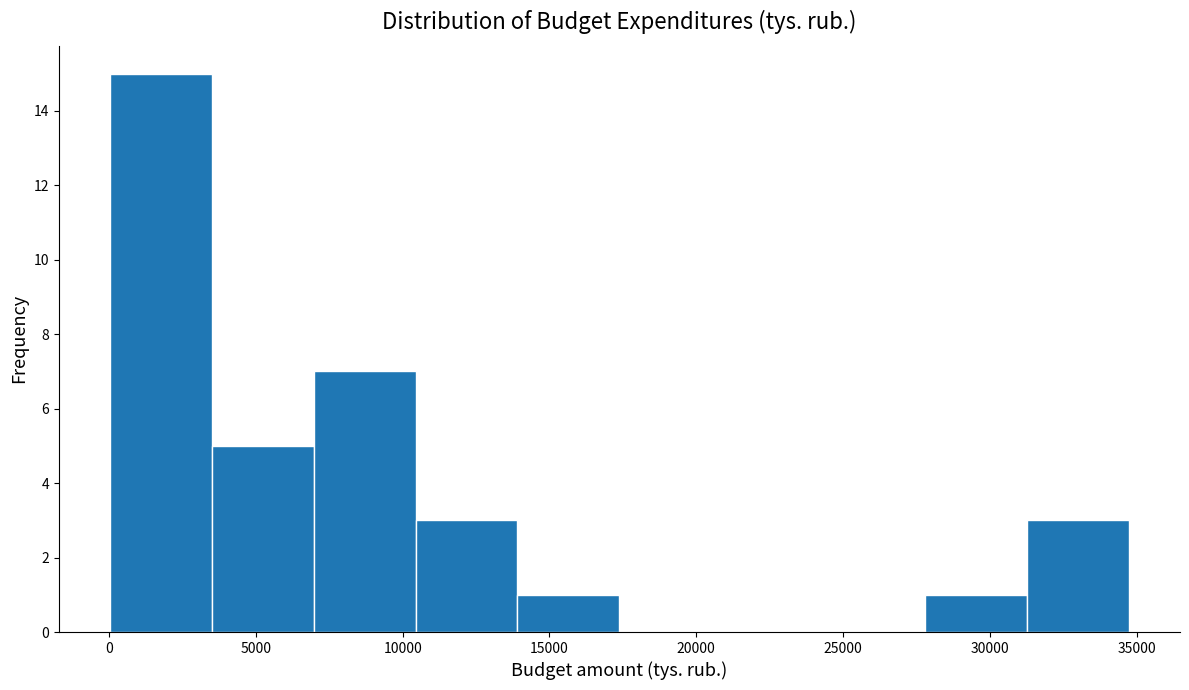

Reading left to right, transcribe this chart: for each bar, give the range it covers on the x-axis and its height. Neither the bar edges nor the heights are printed on the chart, so give them approximately, as read against the axes.

0 to 3500: 15
3500 to 7000: 5
7000 to 10500: 7
10500 to 14000: 3
14000 to 17500: 1
17500 to 21000: 0
21000 to 24500: 0
24500 to 28000: 0
28000 to 31500: 1
31500 to 34500: 3